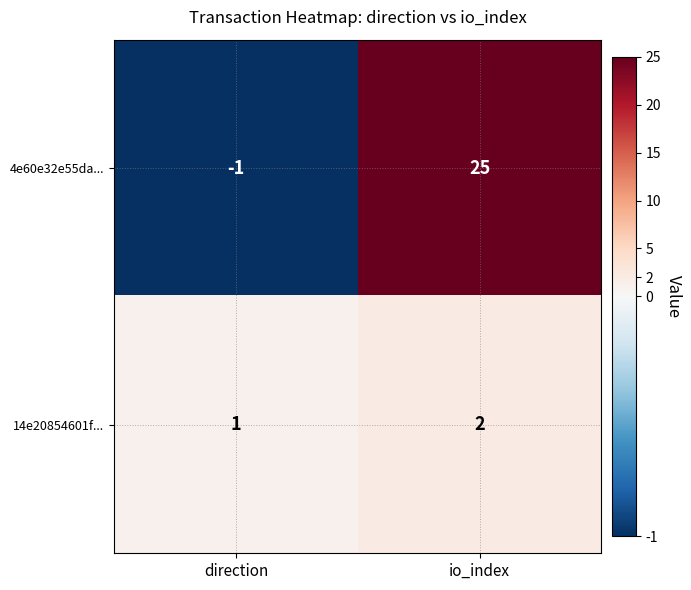

What is the minimum value shown in the chart?

-1